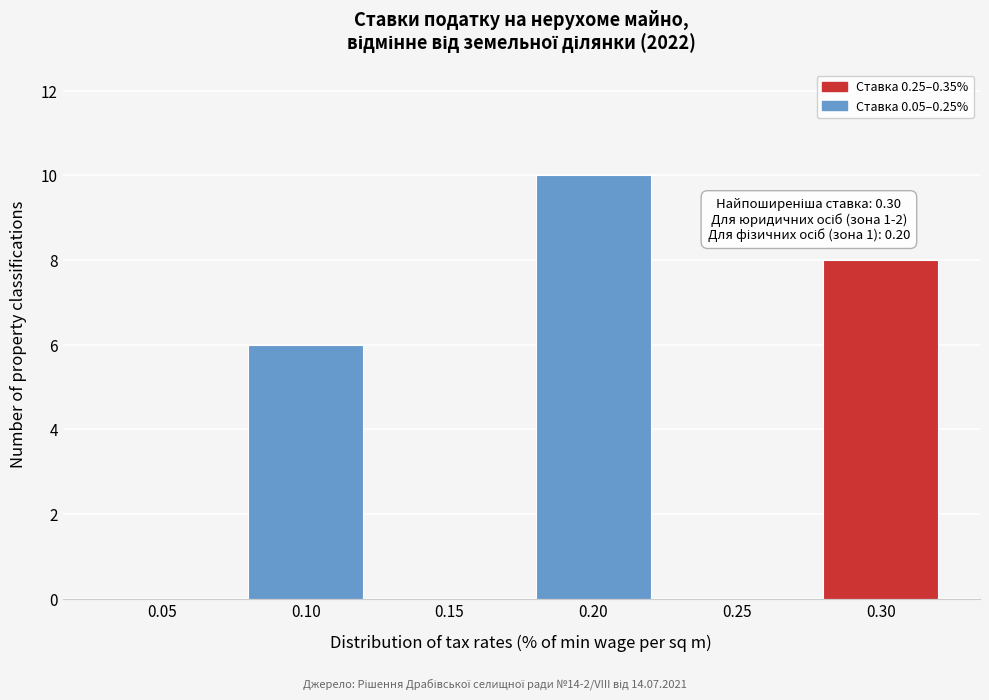

Reading left to right, transcribe all the data shown in this chart.

0.05=0	0.10=6	0.15=0	0.20=10	0.25=0	0.30=8